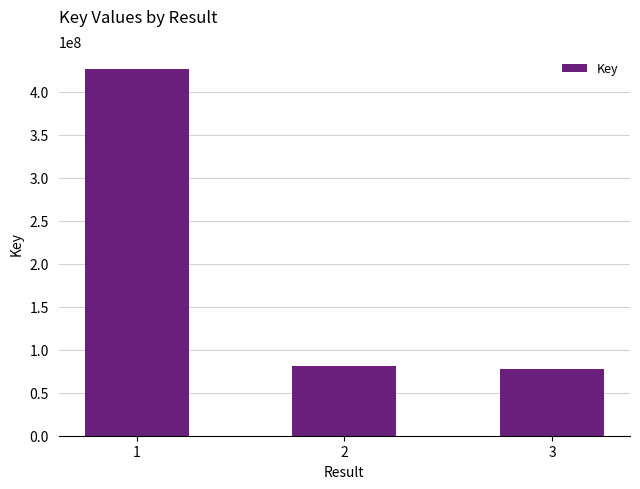

What is the change in value from 1 to 2?

-344747521